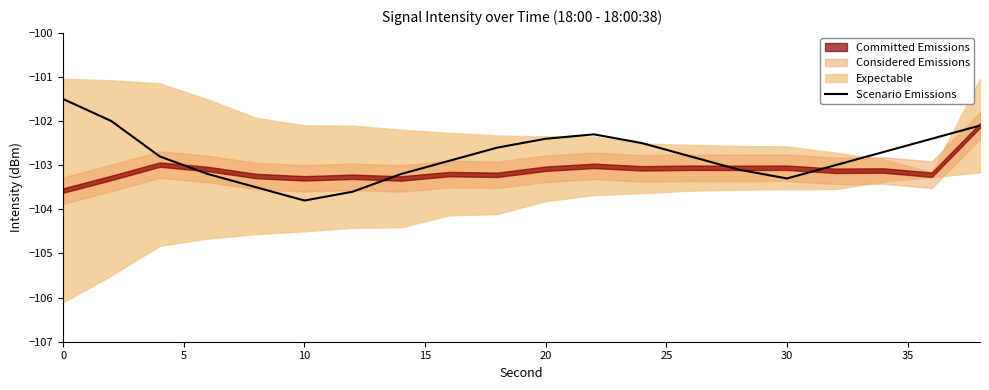

What is the greatest value displayed?

-101.5